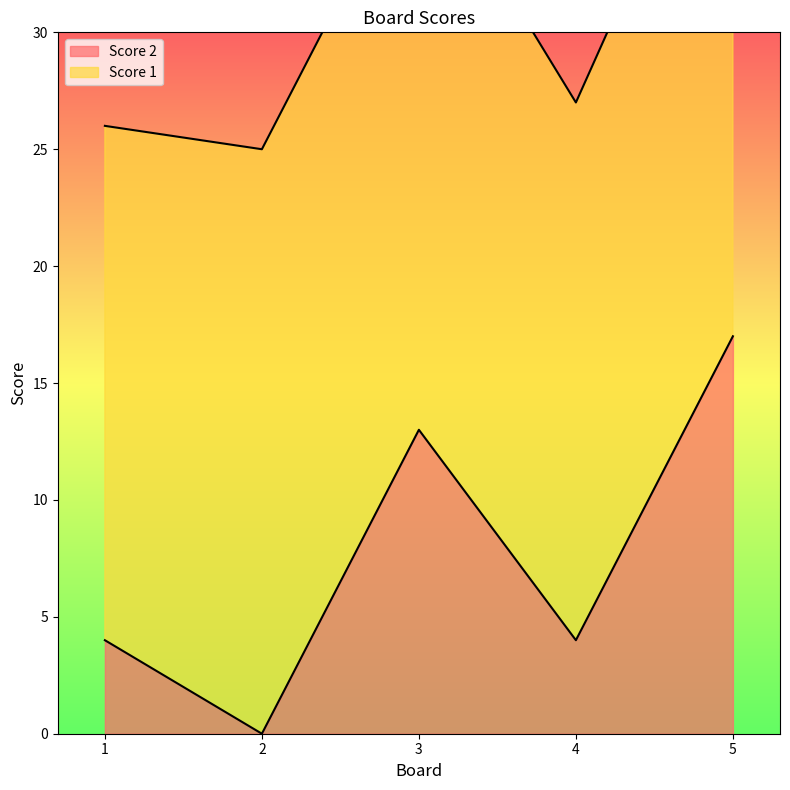

Reading left to right, transcribe all the data shown in this chart.

4	0	13	4	17